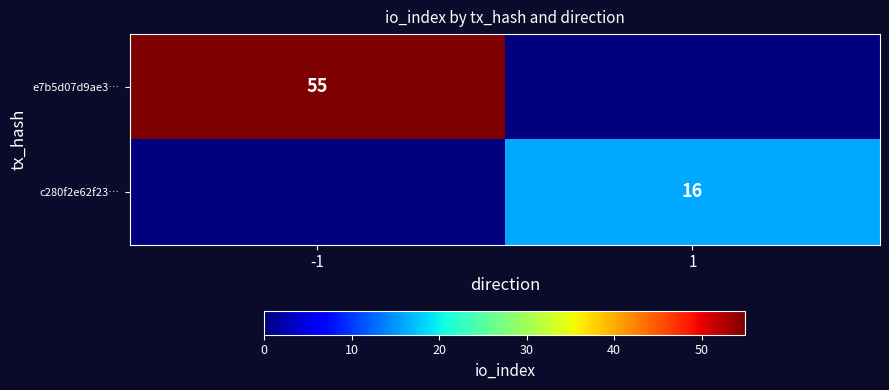

True or false: c280f2e62f23… has a value of 16 at 1.

True